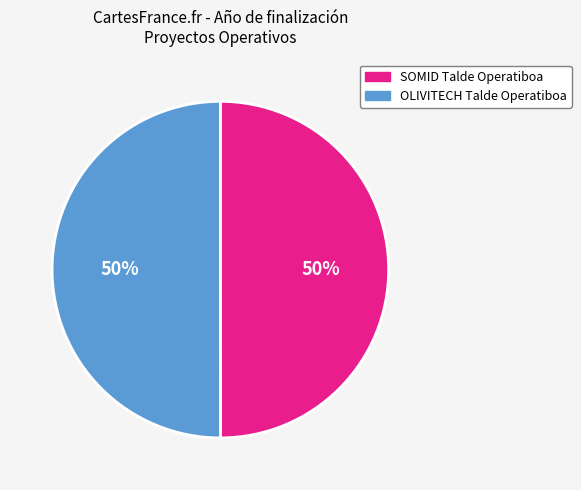

Do SOMID Talde Operatiboa and OLIVITECH Talde Operatiboa together represent more than half of the pie?

Yes